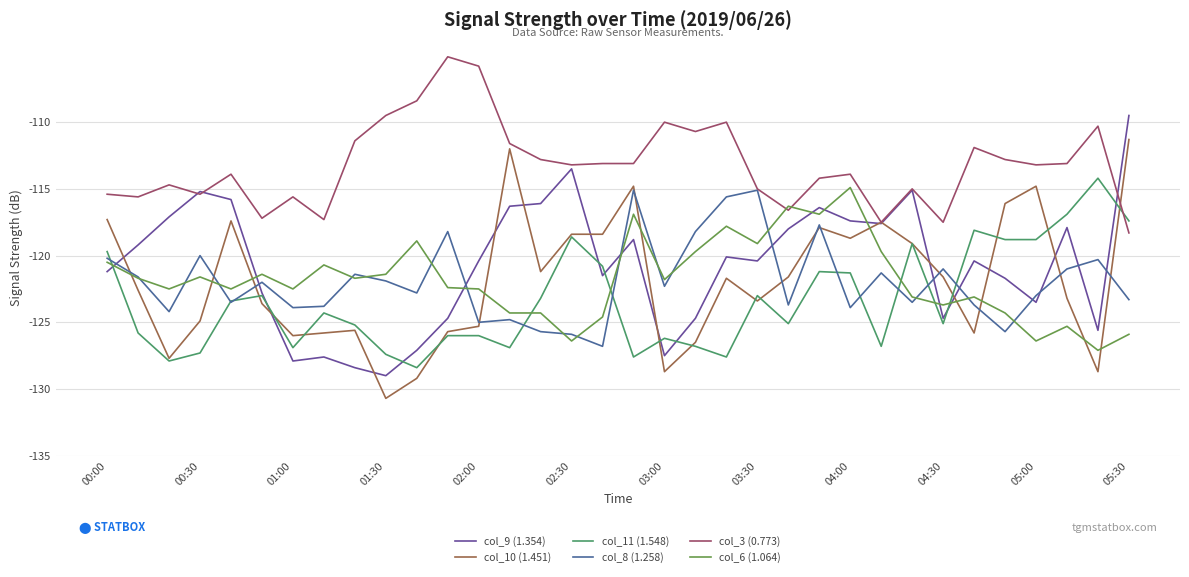

What is the lowest value of the col_3 (0.773) series?

-118.3